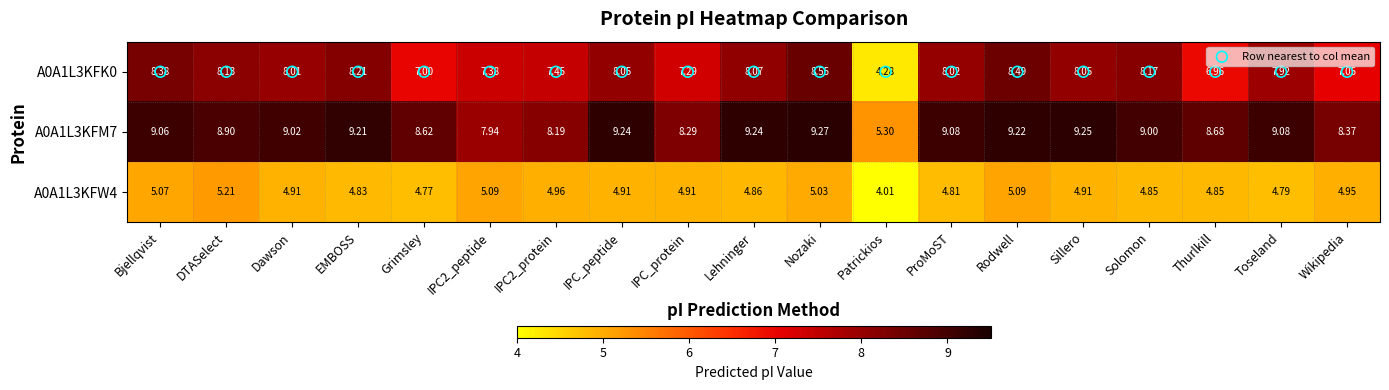

At which label does A0A1L3KFK0 first exceed 8?

Bjellqvist